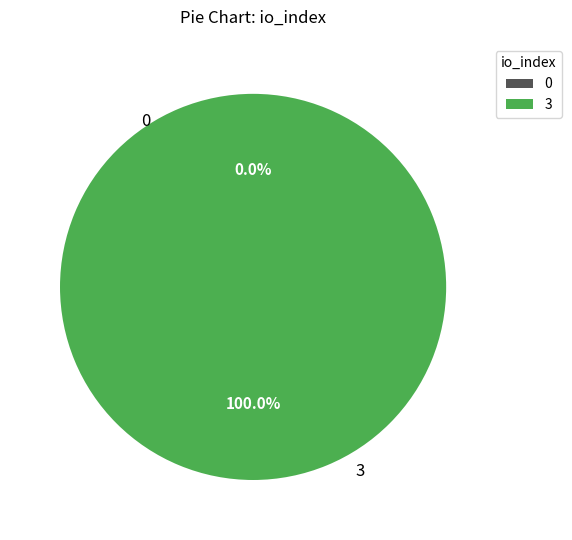

To the nearest percent, what portion does 3 represent?

100%